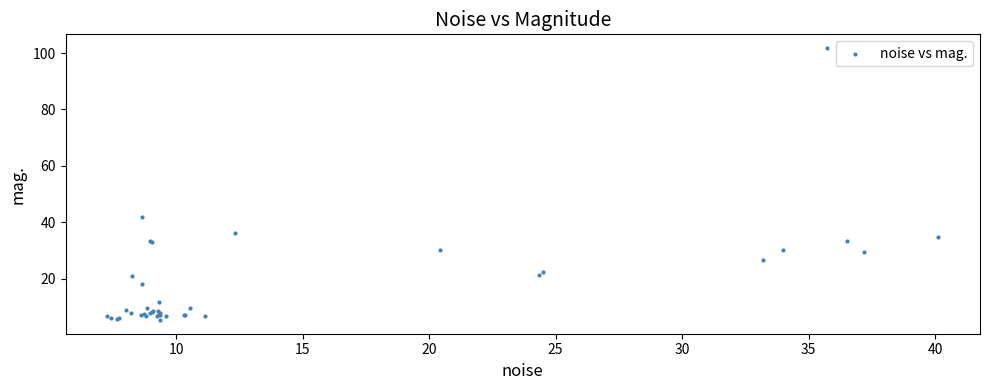

What Y value in the scatter plot is closest to 53?

41.7